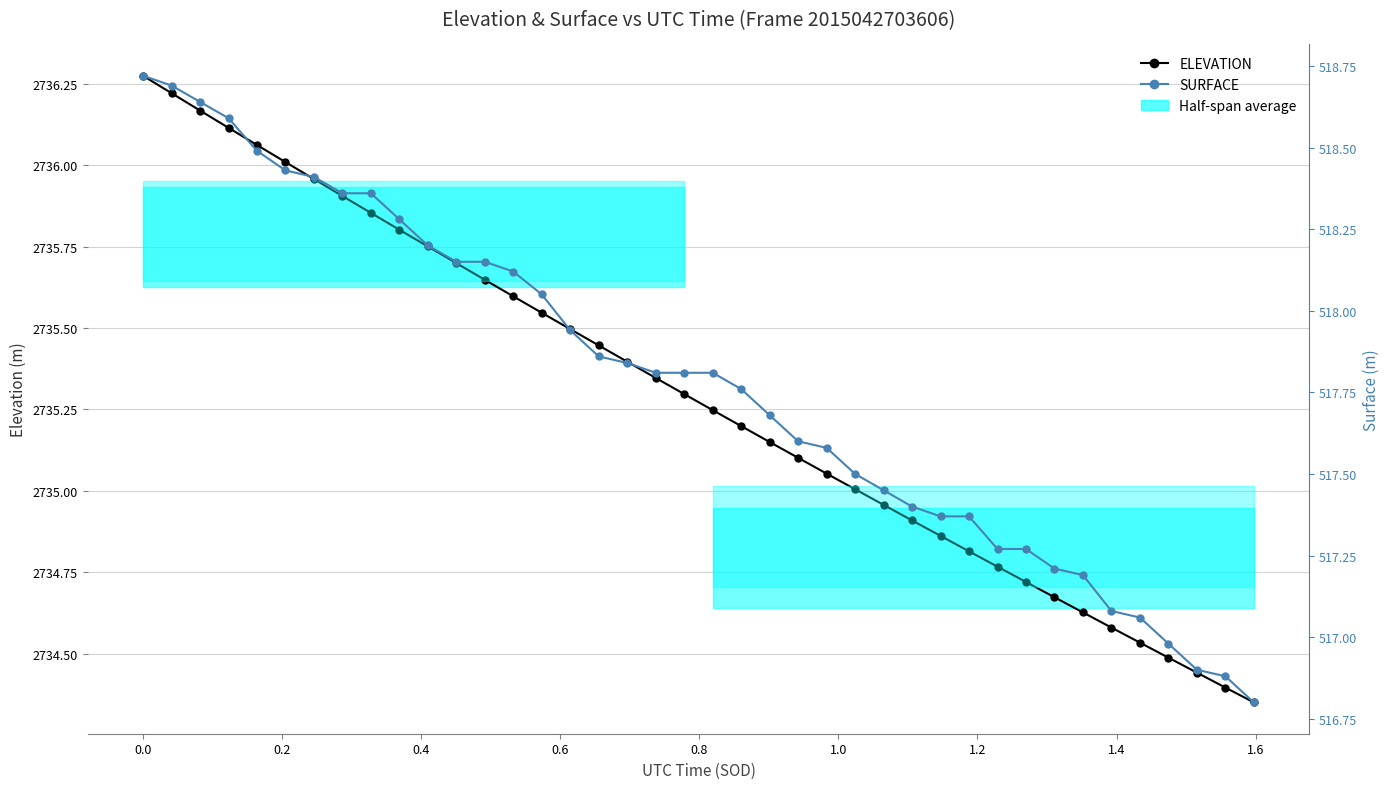

What is the value of the SURFACE point at the 14th from the left?

518.1